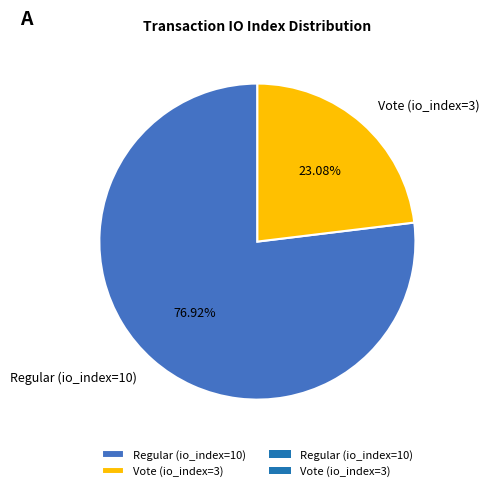

How many slices are in this pie chart?

2